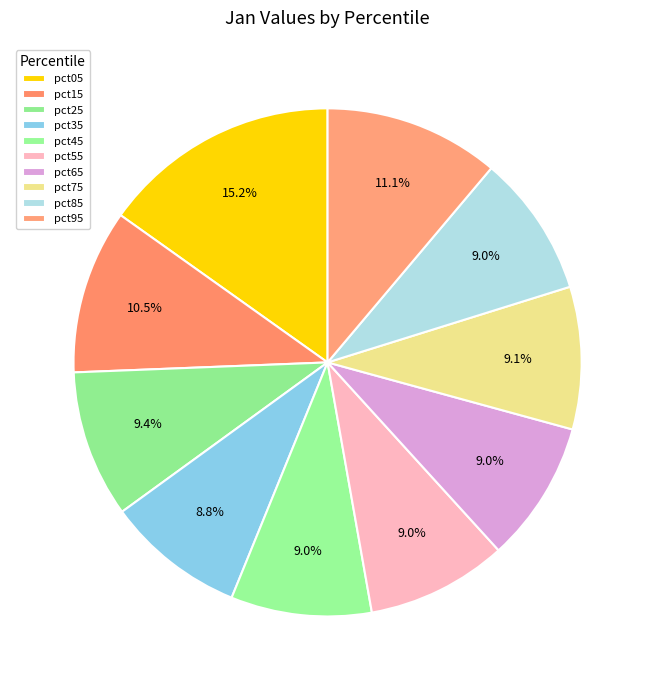

To the nearest percent, what is the difference between the pct15 and pct05 slice percentages?

5%